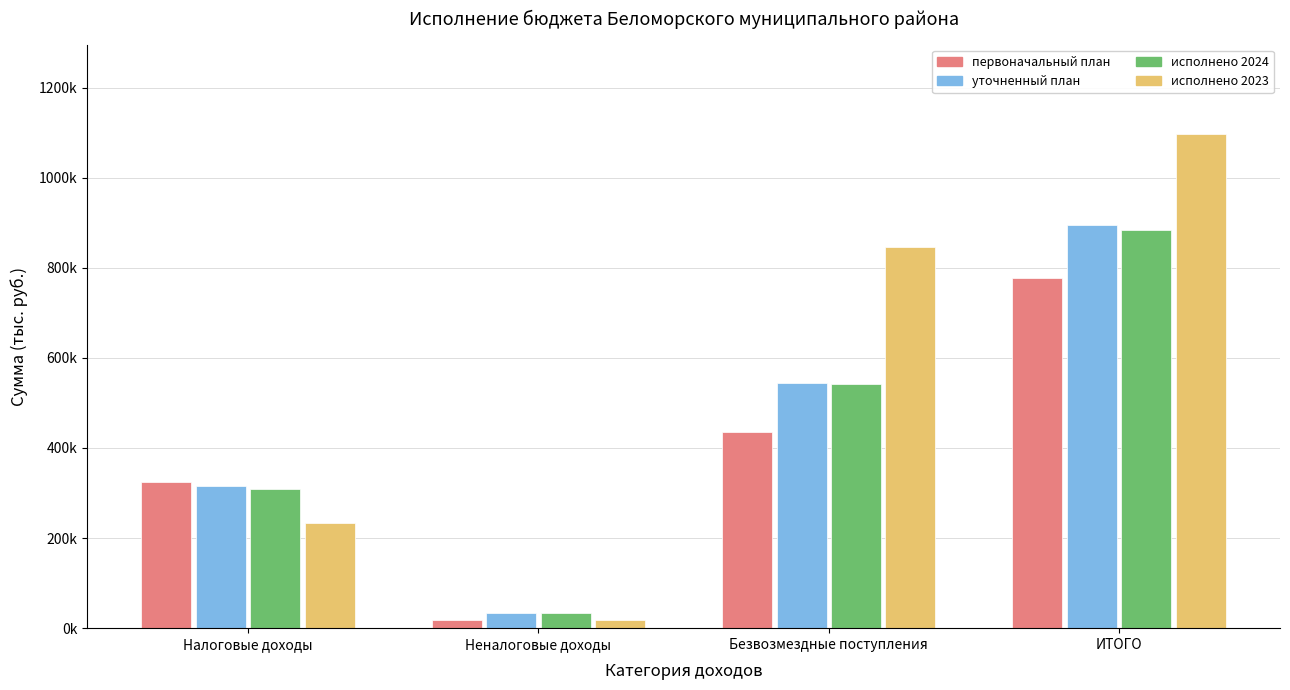

Which series has the largest total across all categories?

исполнено 2023